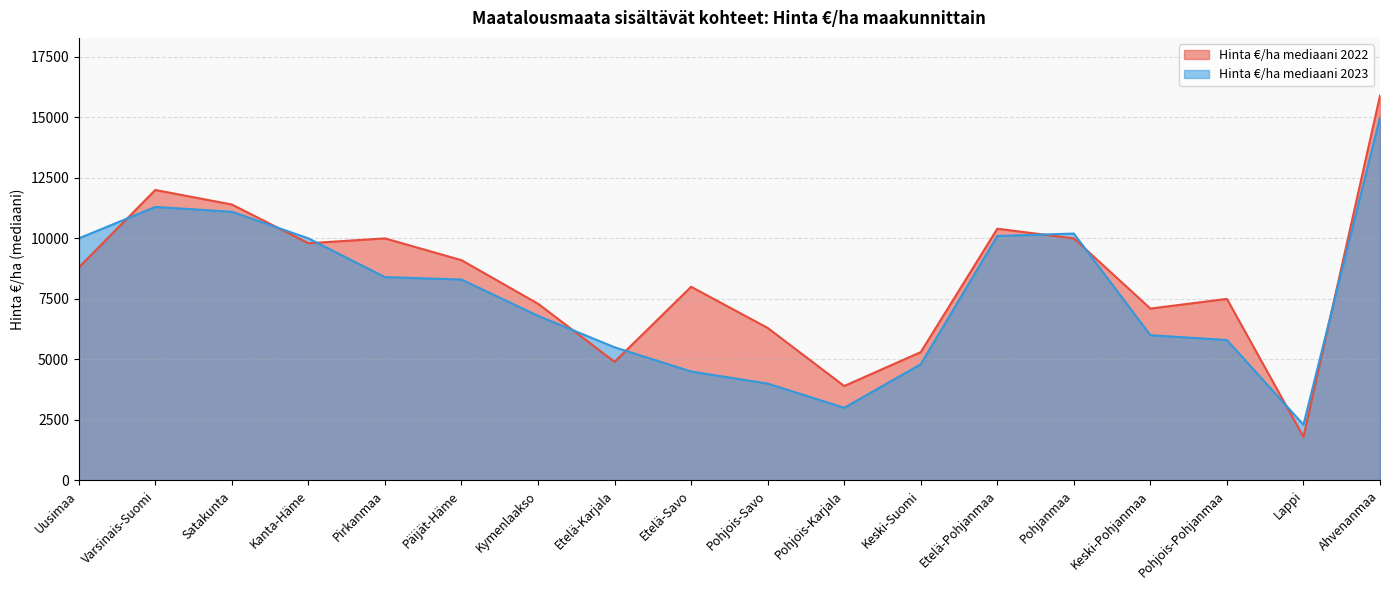

Read the Hinta €/ha mediaani 2023 value at Uusimaa.

10000